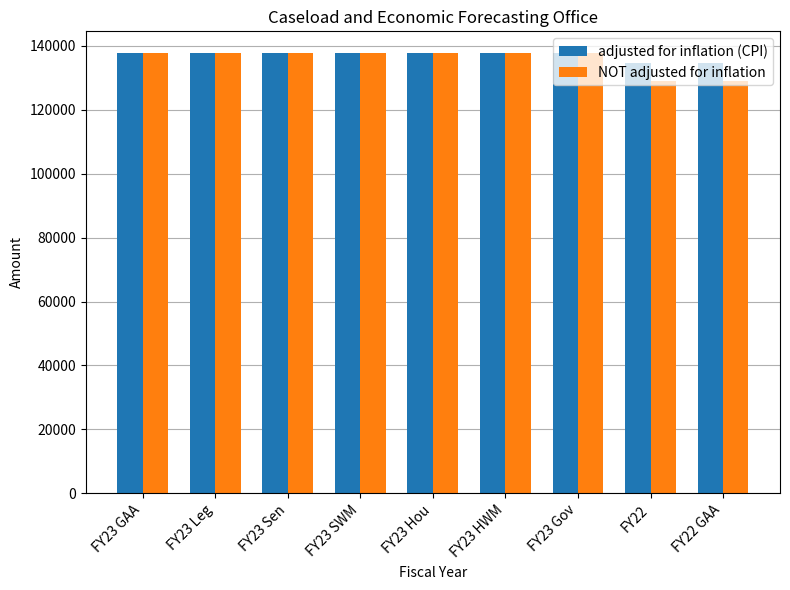

What is the average value of the NOT adjusted for inflation series?

135687